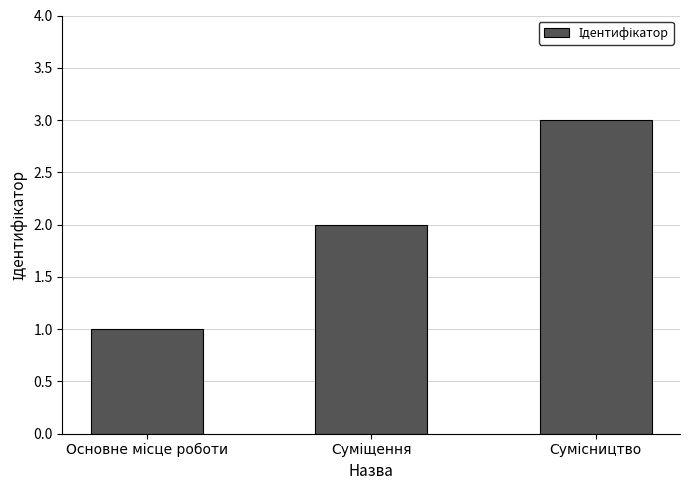

Reading right to left, transcribe all the data shown in this chart.

3	2	1